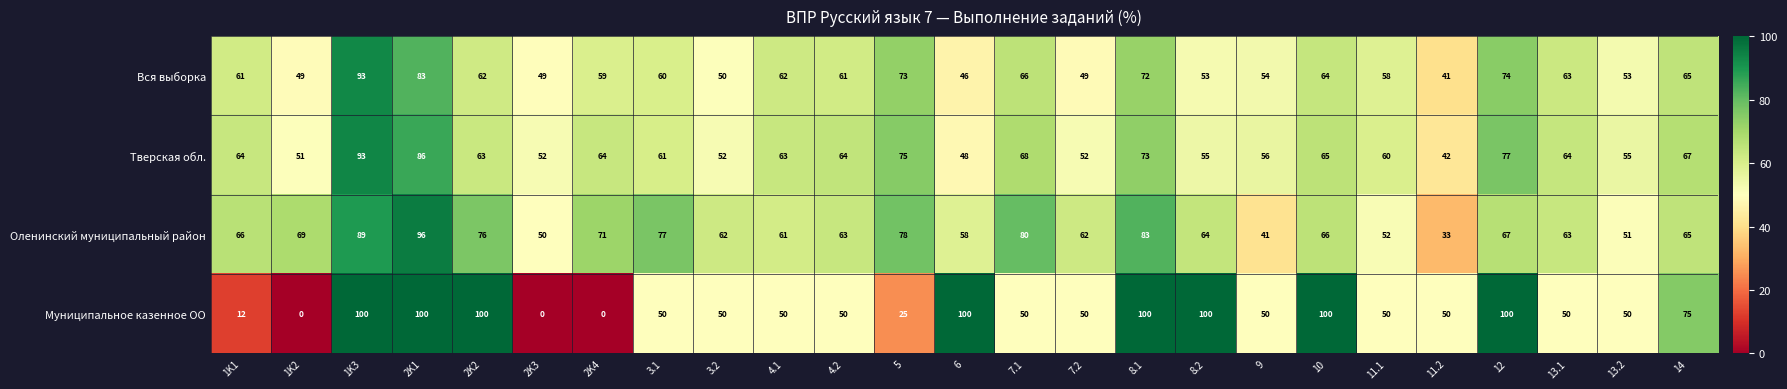

At 9, list the series in order from smallest to largest.

Оленинский муниципальный район, Муниципальное казенное ОО, Вся выборка, Тверская обл.